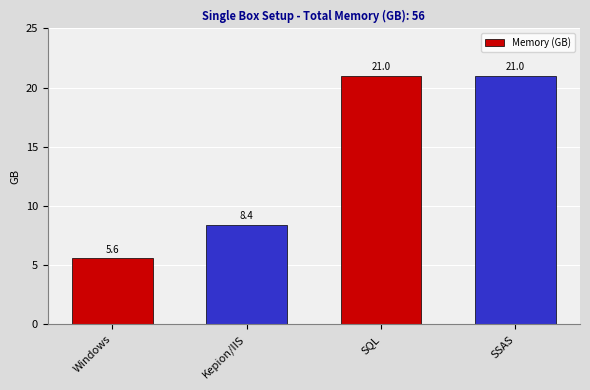

True or false: the data shows 5.6 at Windows.

True